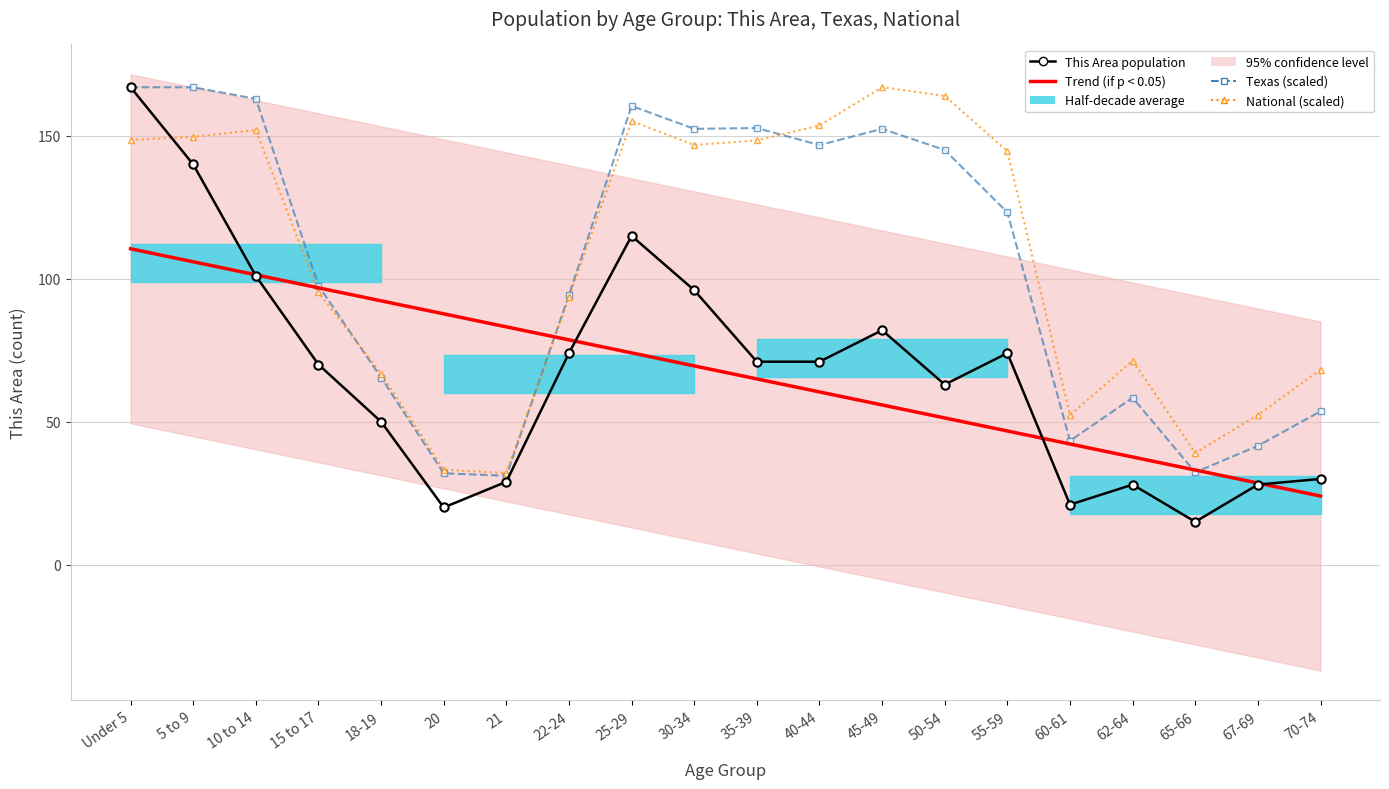

Which series has the largest range (max minus min)?

This Area population